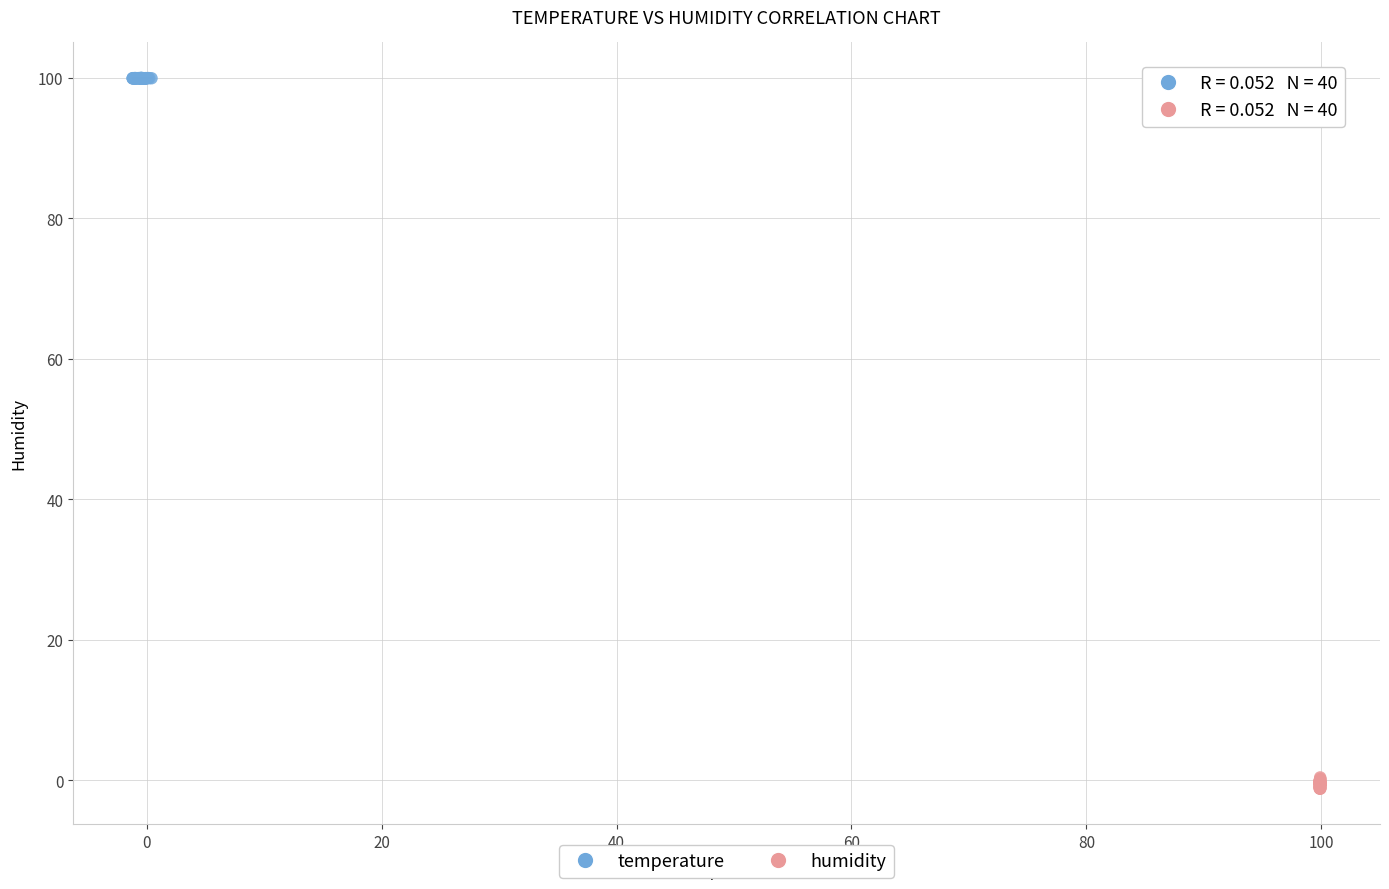

Which series contains the highest Y value?

temperature